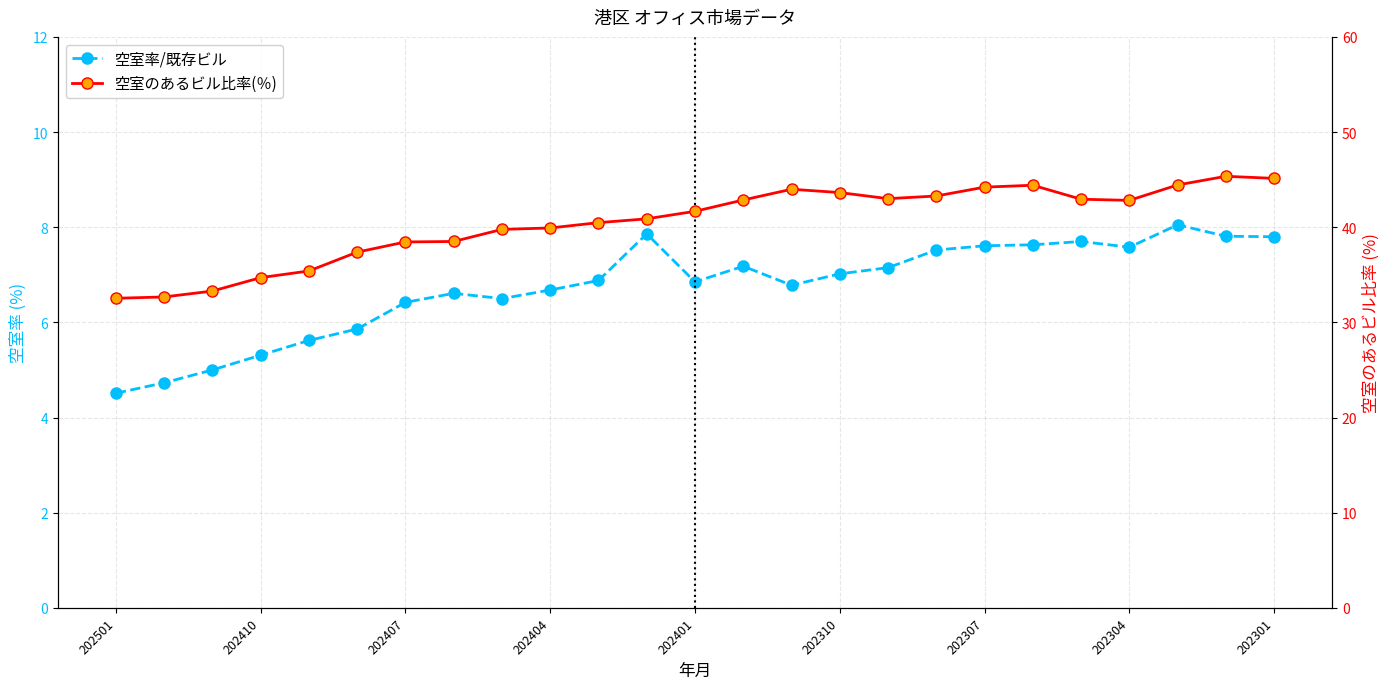

True or false: 空室率/既存ビル and 空室のあるビル比率(％) intersect in this chart.

False